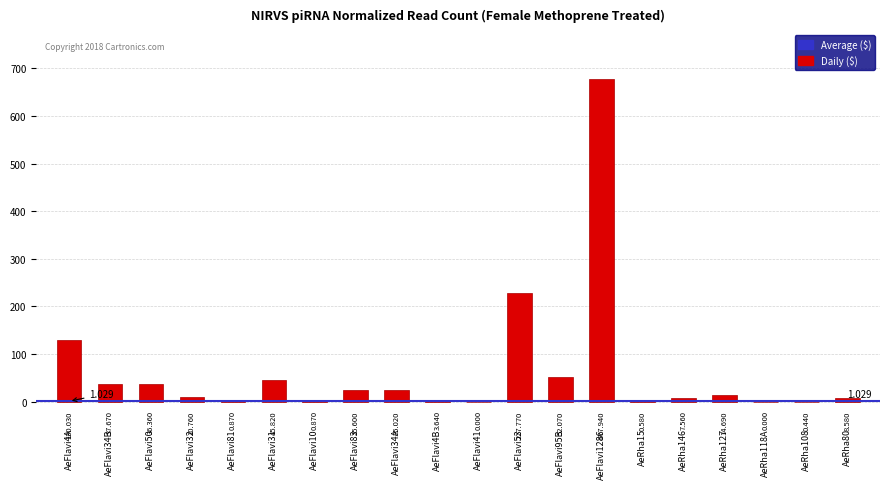

Count the number of data series in this chart.

1